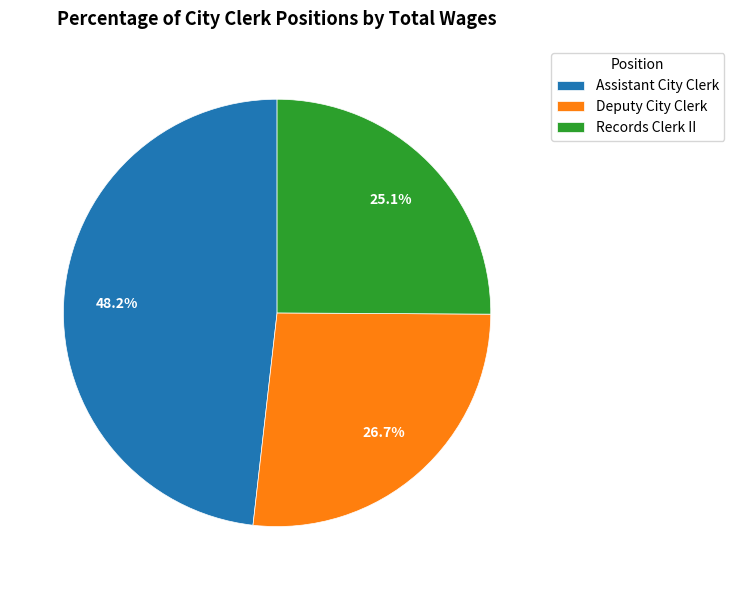

Is there any slice that represents more than half of the pie?

No